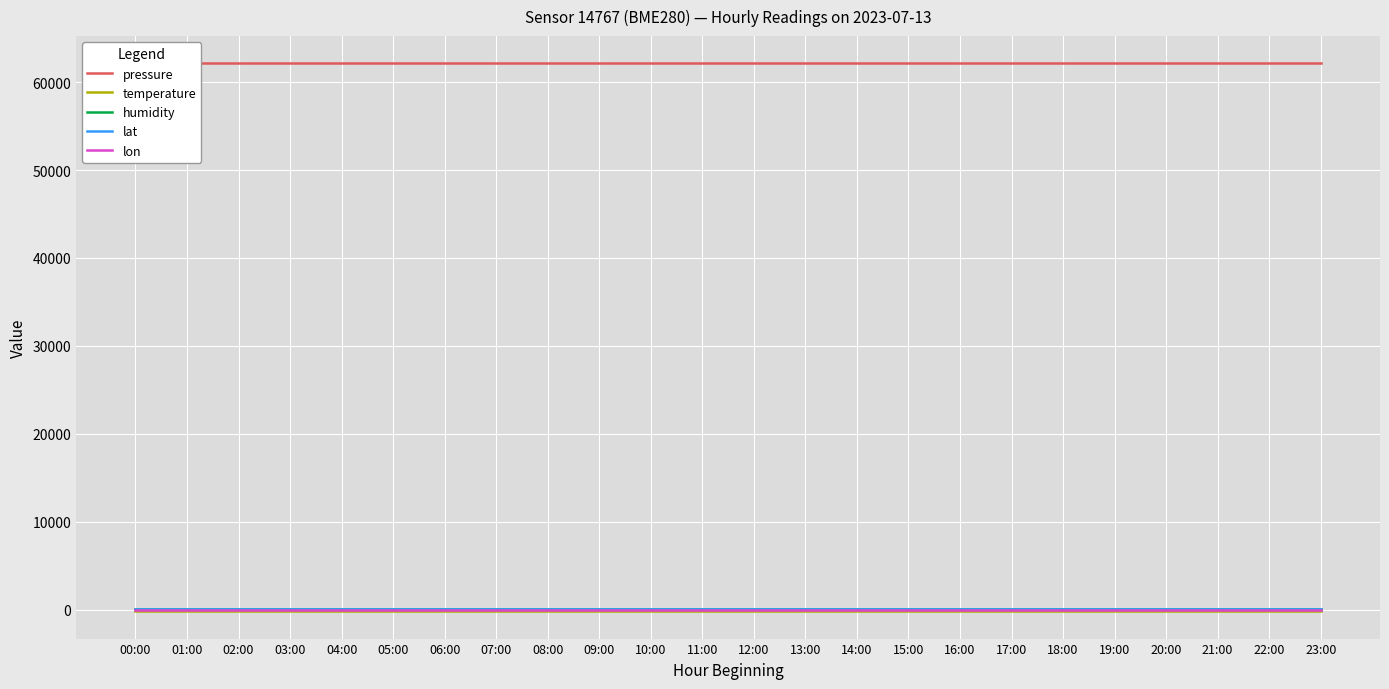

Which series has the largest total across all categories?

pressure